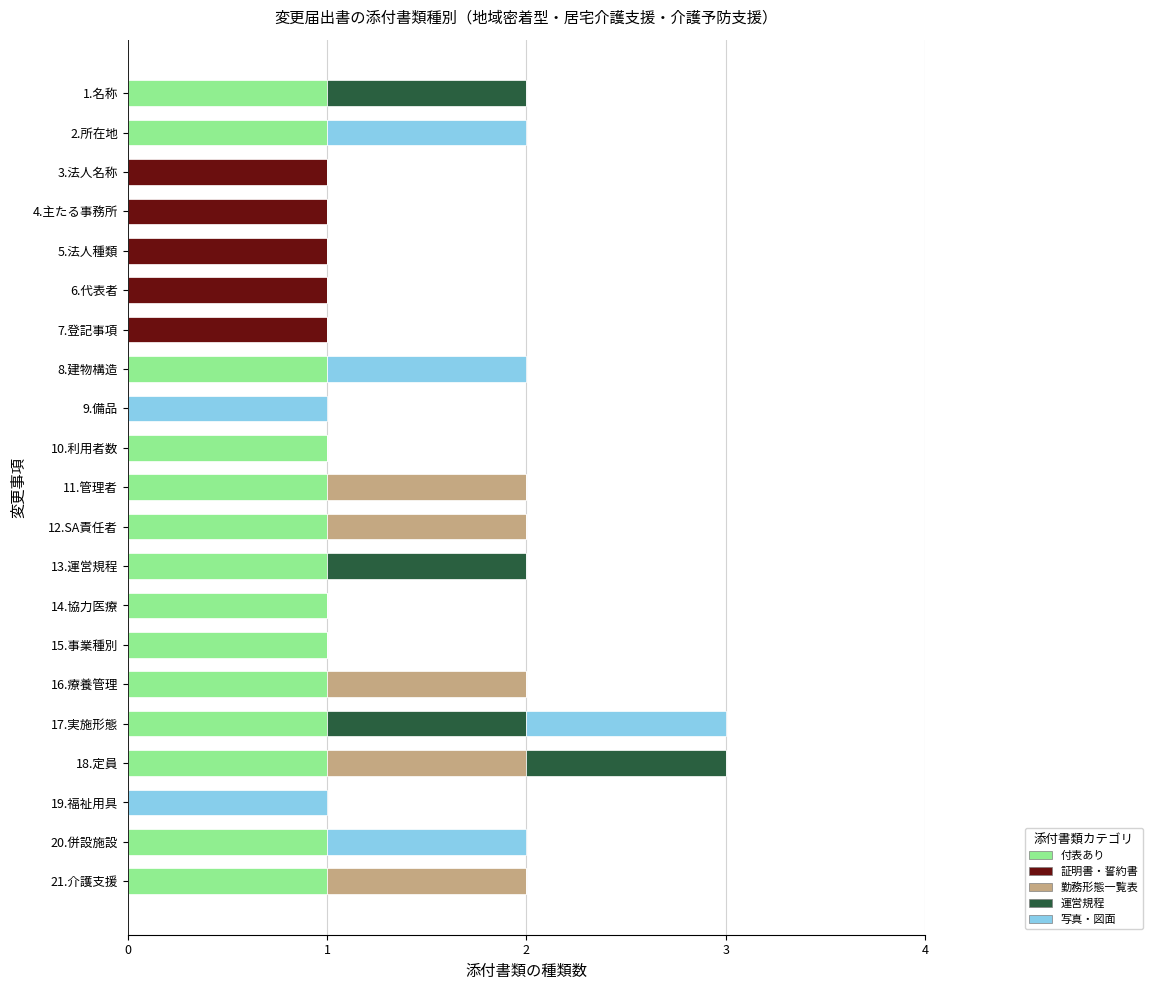

How many distinct data groups are displayed?

5